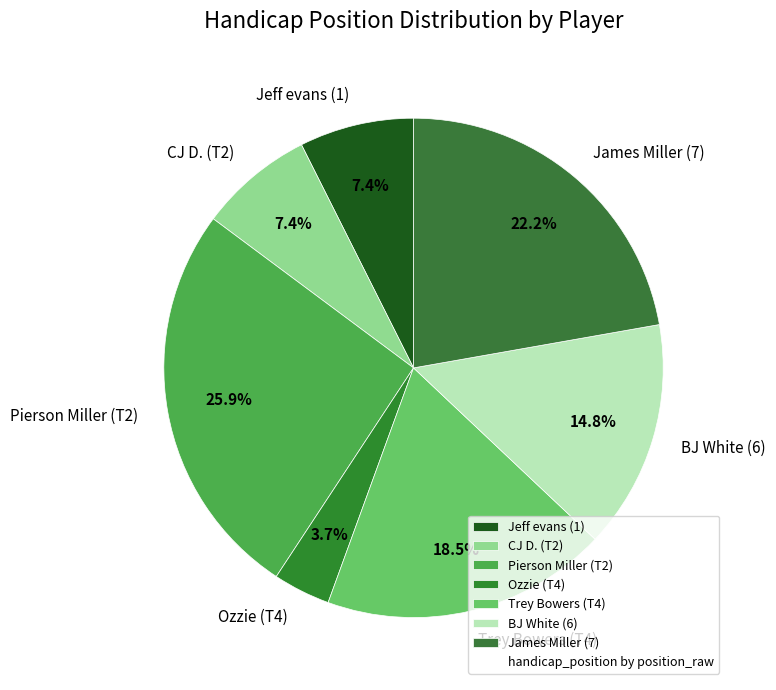

Which category has the smallest portion of the pie?

Ozzie (T4)